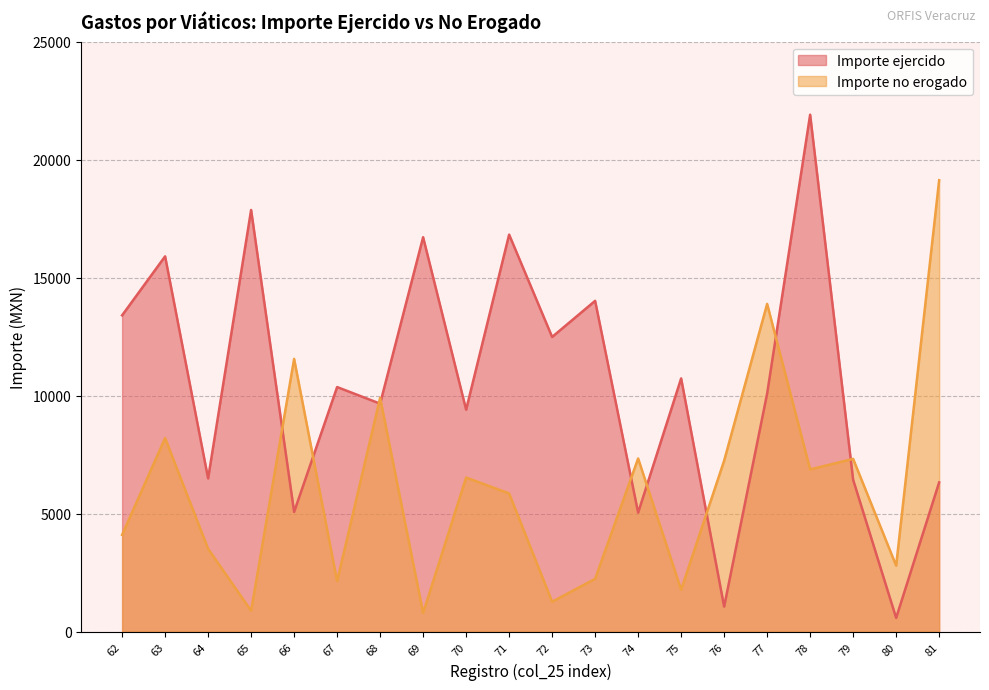

How many interior local valleys does the Importe ejercido series have?

8